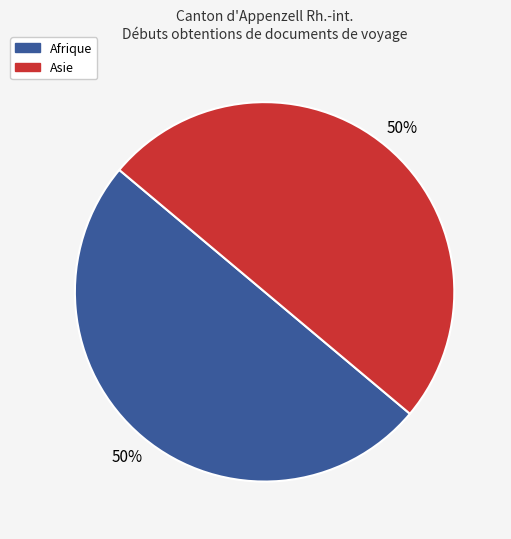

Count the number of slices in the pie.

2